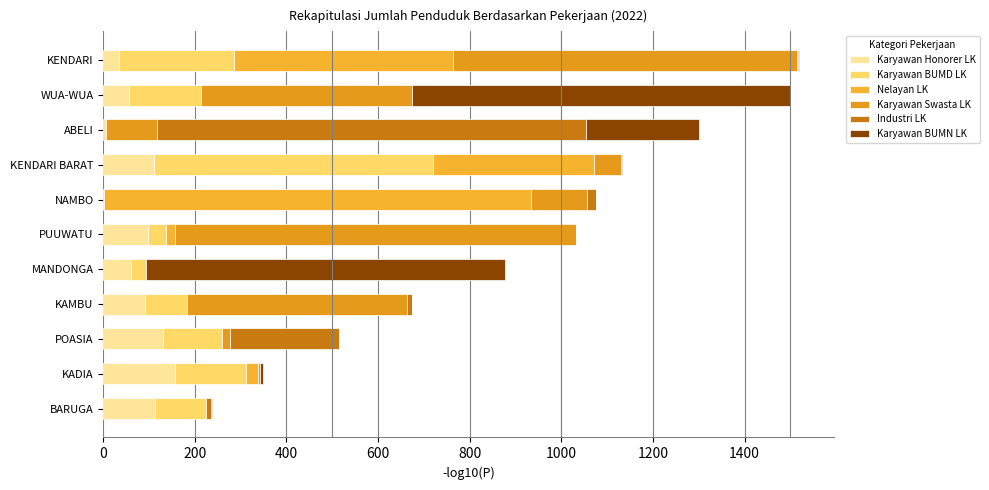

How many categories are shown in the chart?

11